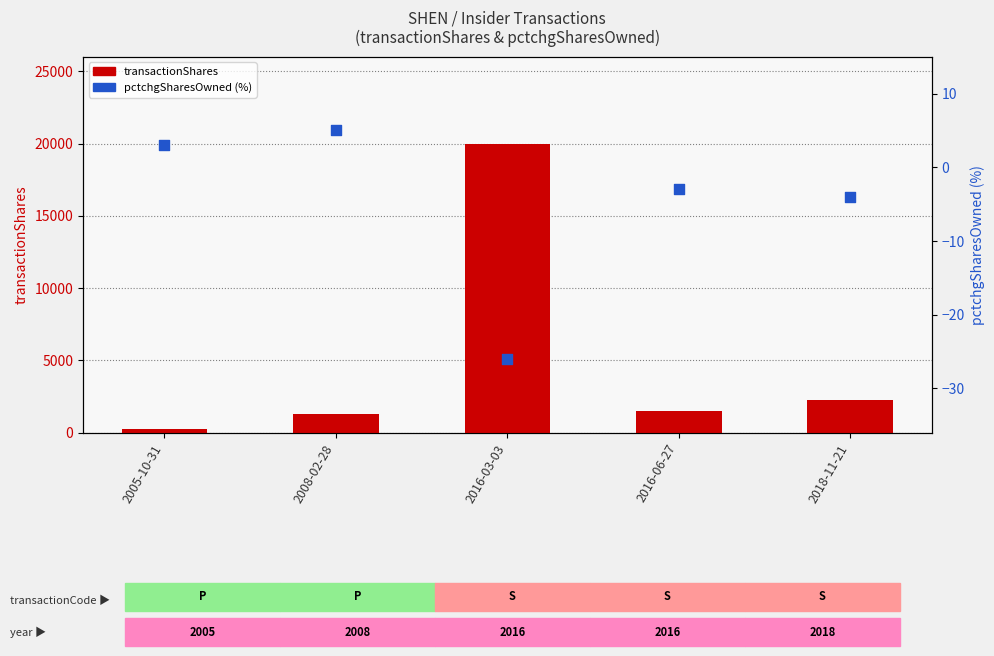

Which series contains the lowest Y value?

pctchgSharesOwned